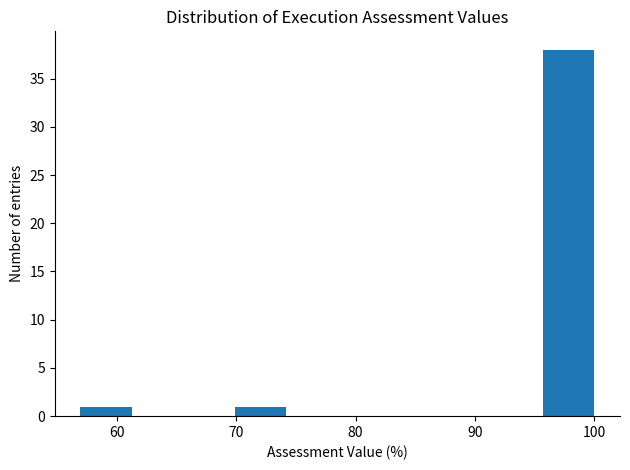

Reading left to right, transcribe this chart: for each bar, give the range it covers on the x-axis and its height. Neither the bar edges nor the heights are printed on the chart, so give them approximately, as read against the axes.

57 to 61: 1
61 to 66: 0
66 to 70: 0
70 to 74: 1
74 to 78: 0
78 to 83: 0
83 to 87: 0
87 to 91: 0
91 to 96: 0
96 to 100: 38